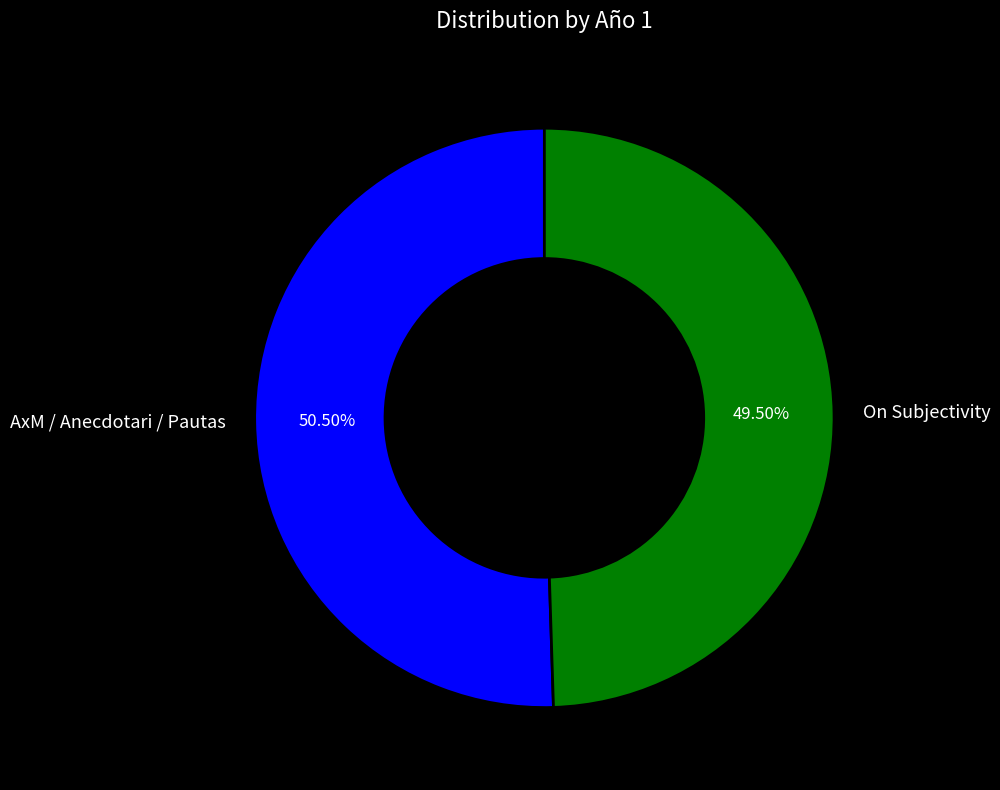

Which category has the smallest portion of the pie?

On Subjectivity